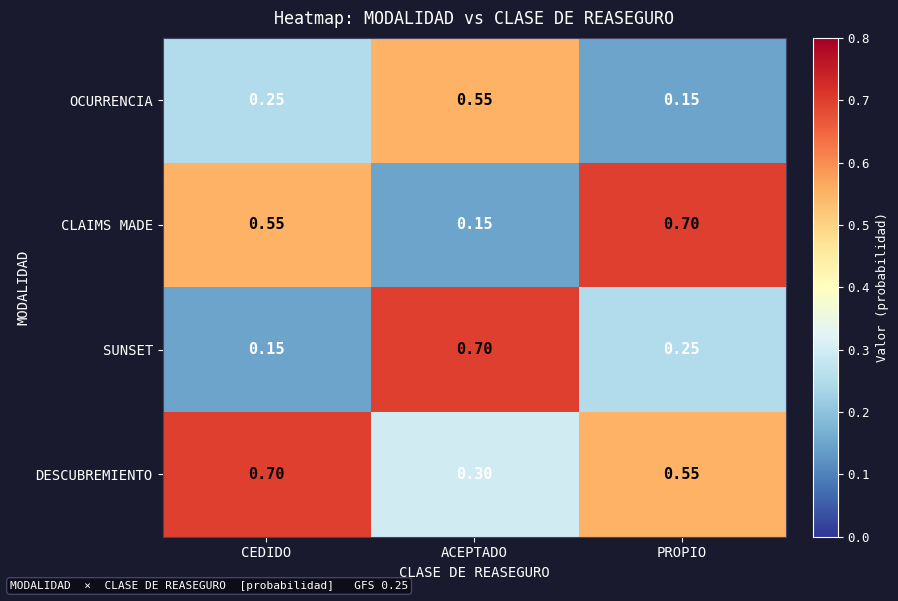

Rank the series by their average value, from highest to lowest.

DESCUBREMIENTO, CLAIMS MADE, SUNSET, OCURRENCIA